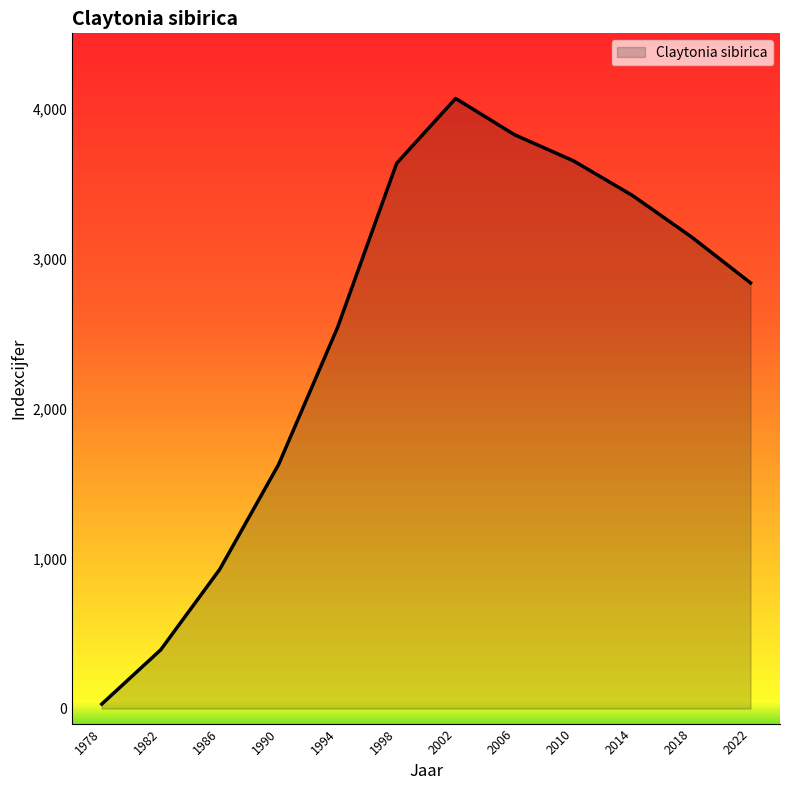

Which has a higher value, 2002 or 2018?

2002